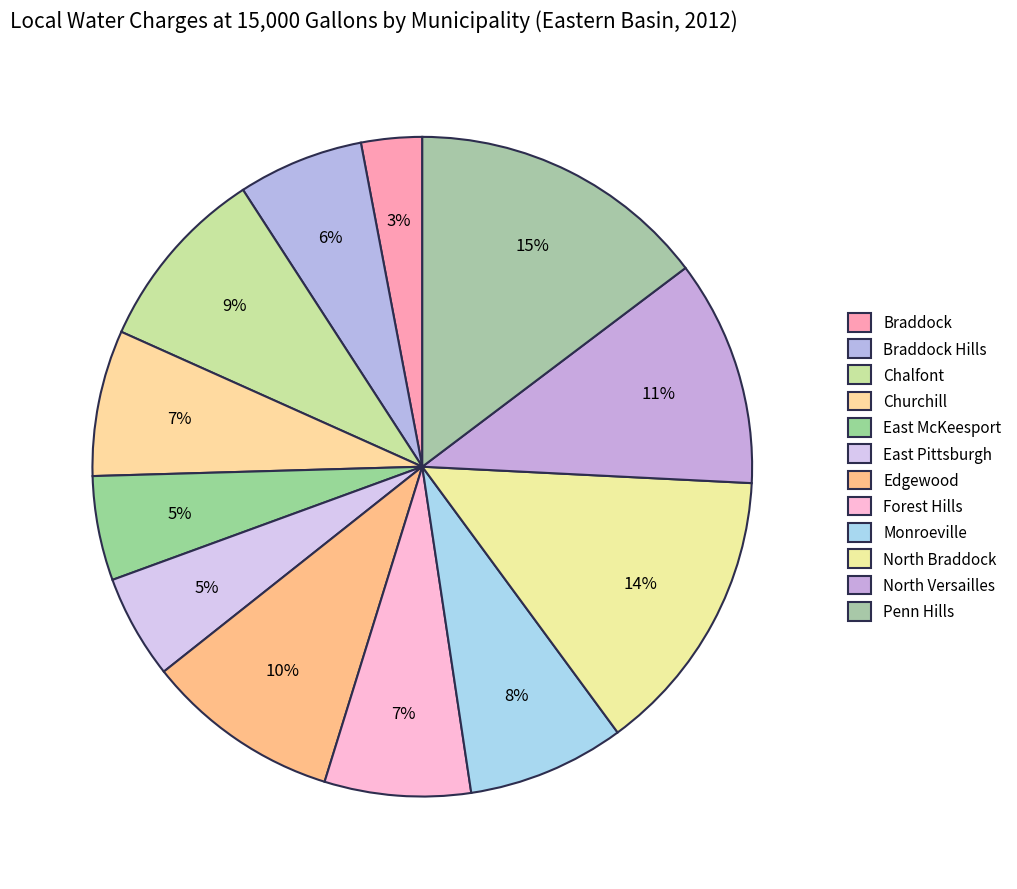

What percentage is the East Pittsburgh slice, to the nearest percent?

5%